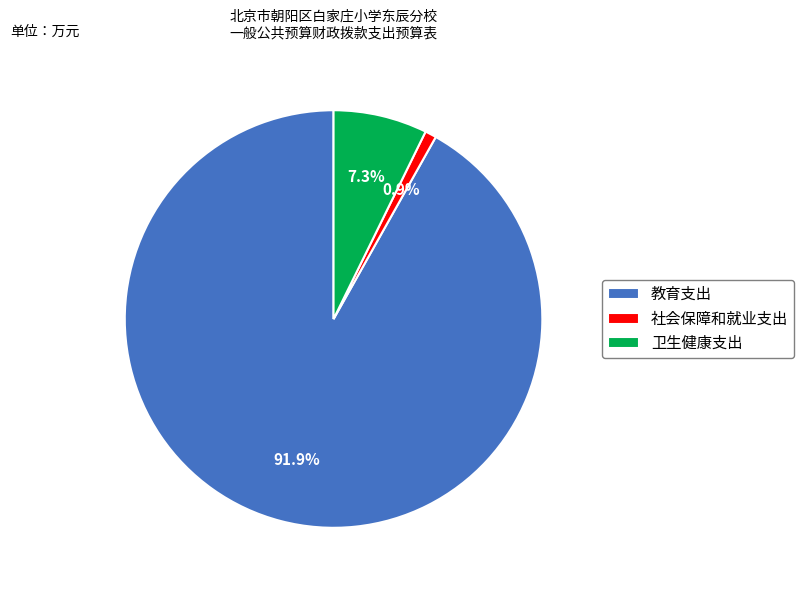

Is 卫生健康支出 the majority of the pie?

No